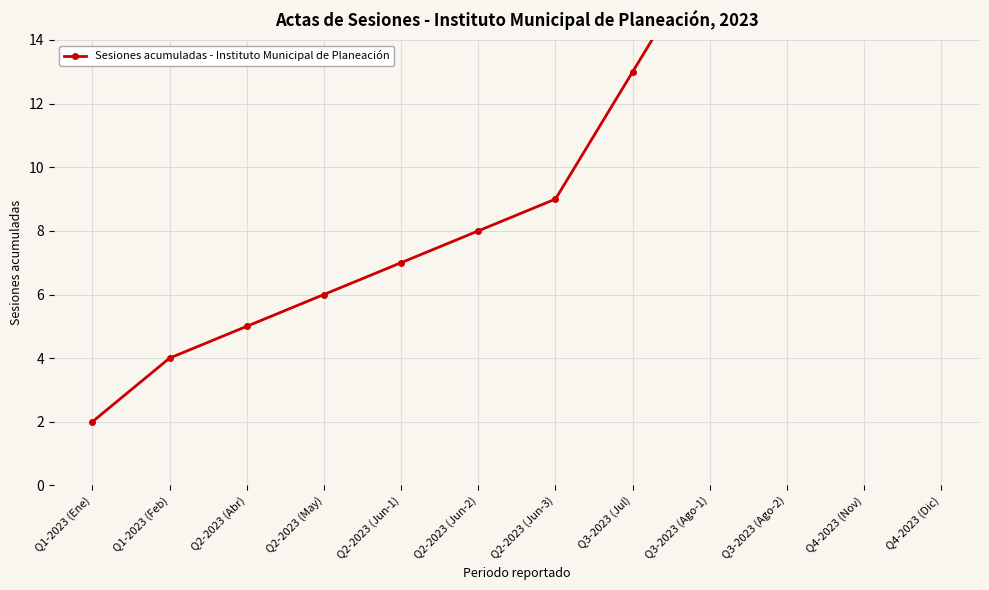

Where does the data first go above 9?

Q3-2023 (Jul)